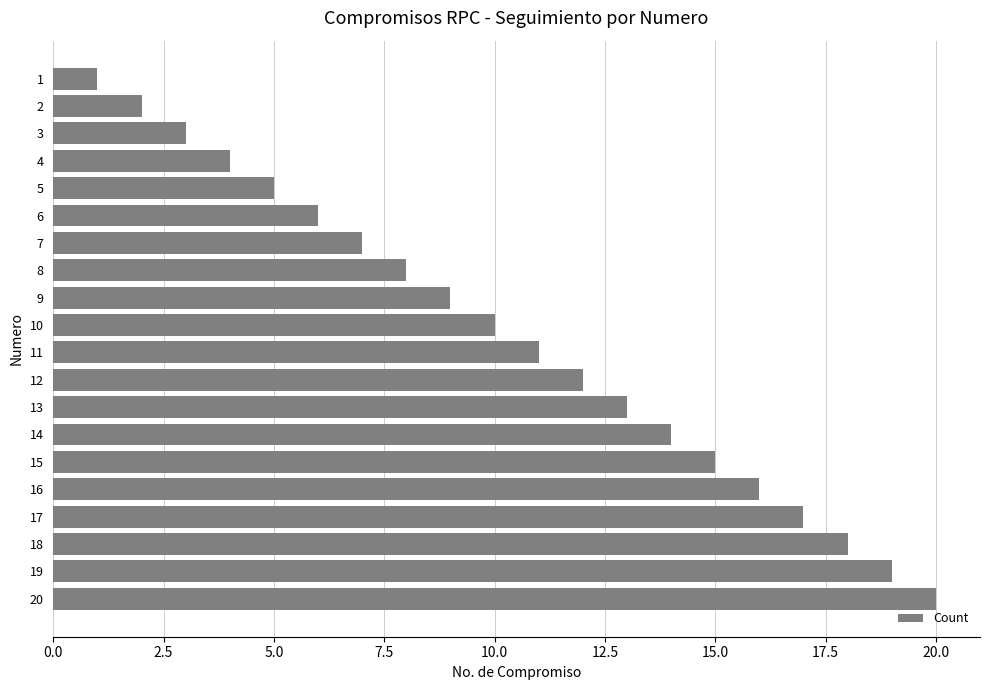

What is the difference between the maximum and minimum values?

19